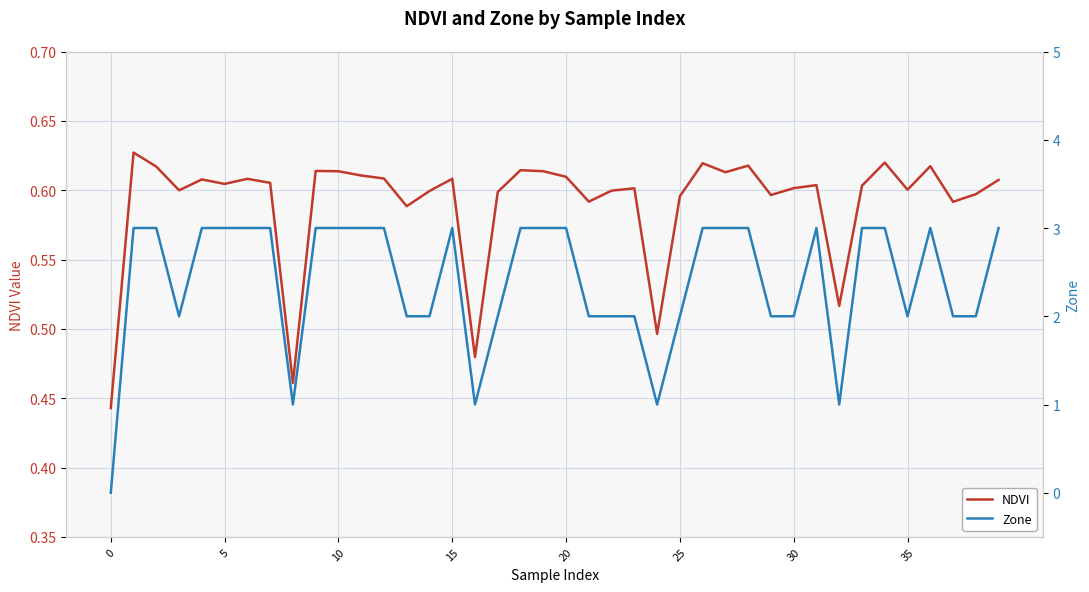

The NDVI series shows 0.2 at 38. True or false?

False